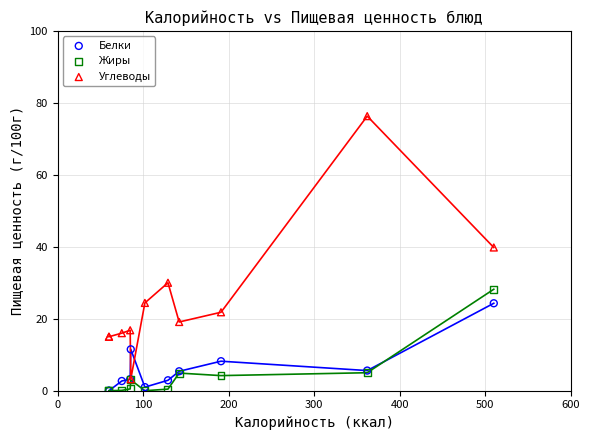

Across all series, what Y value is closest to 38?

39.8